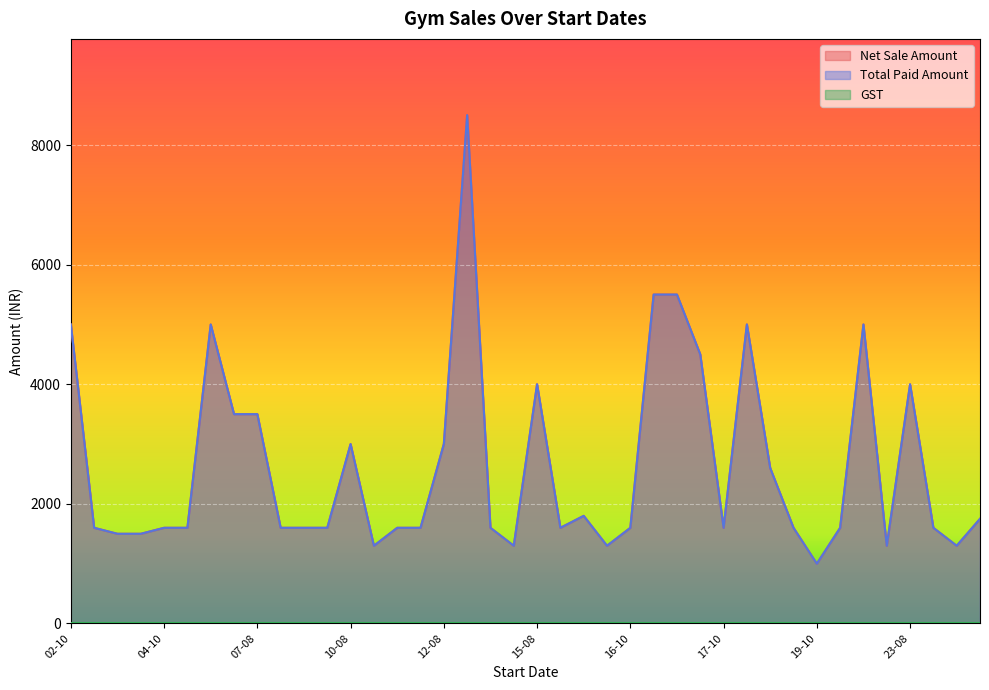

What is the average value of the Total Paid Amount series?

2641